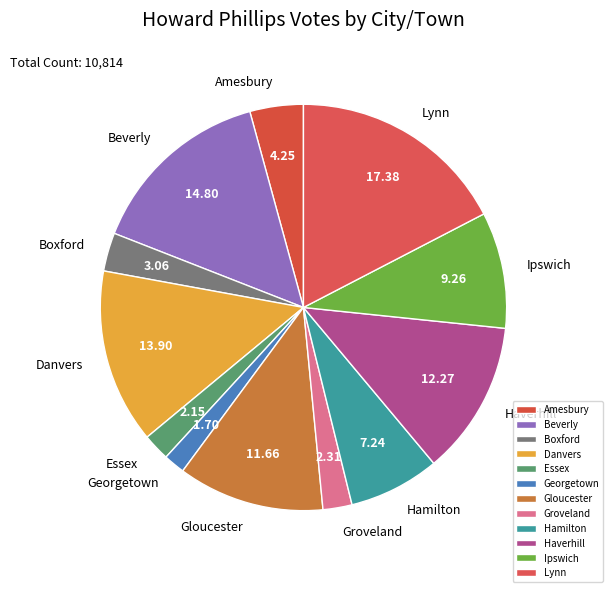

Count the number of slices in the pie.

12